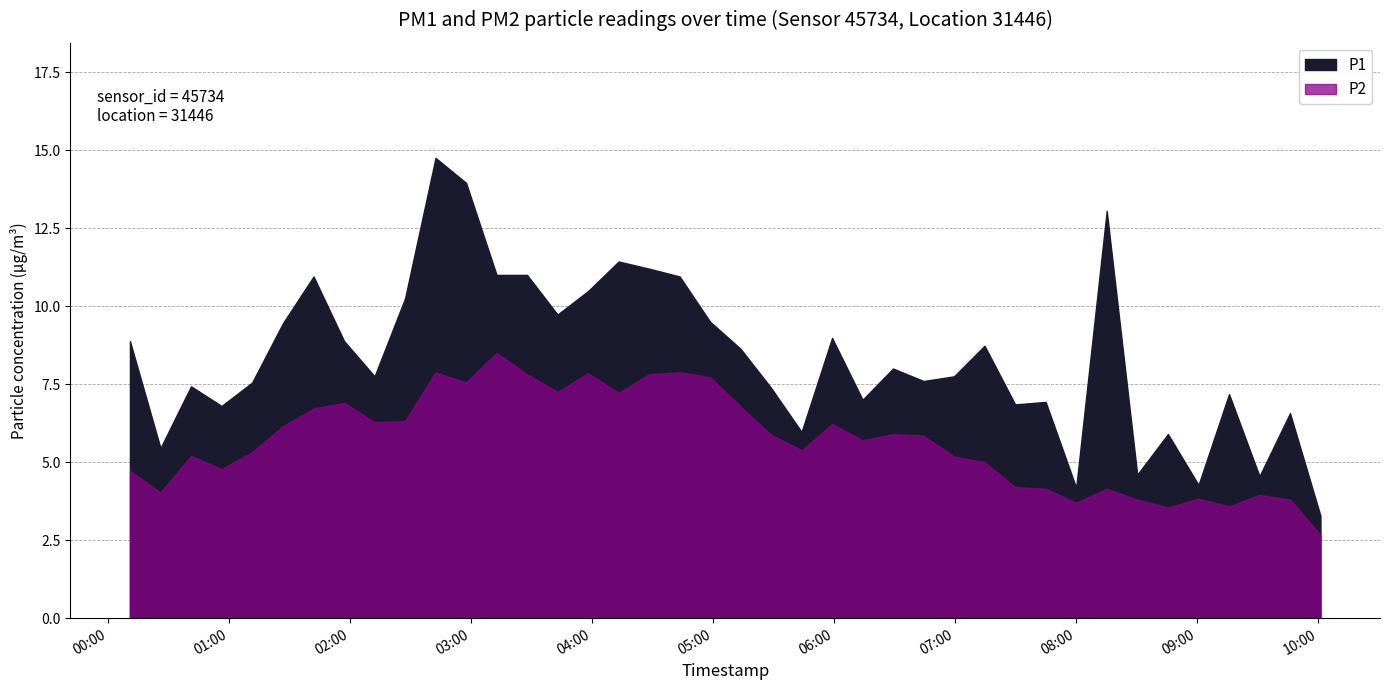

Rank the series by their maximum value, from lowest to highest.

P2, P1